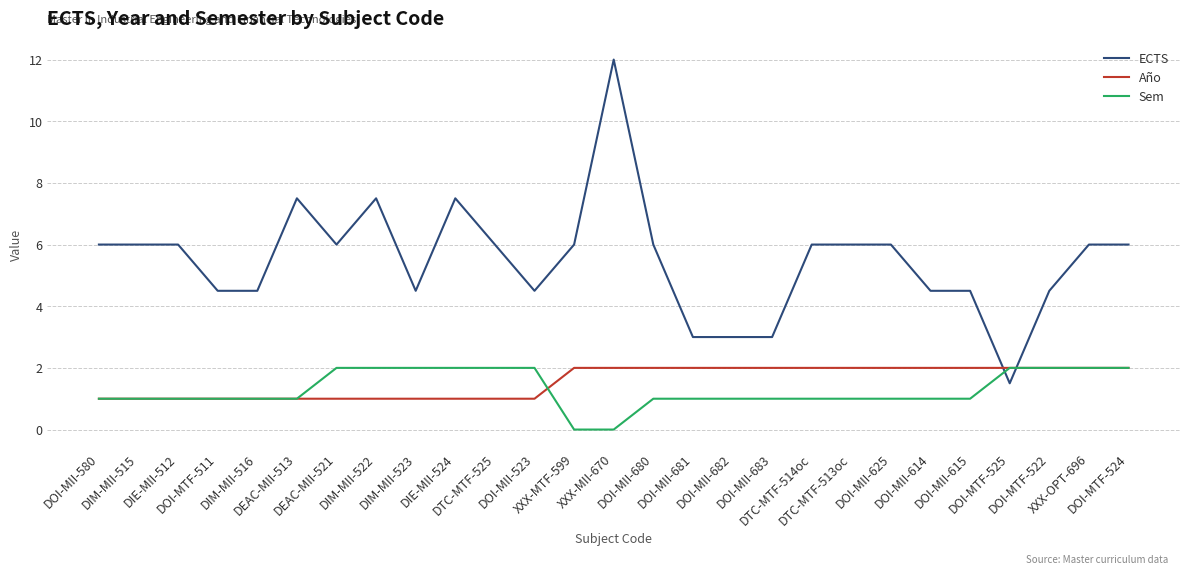

Which series changed the most between DOI-MII-580 and DTC-MTF-525?

Sem